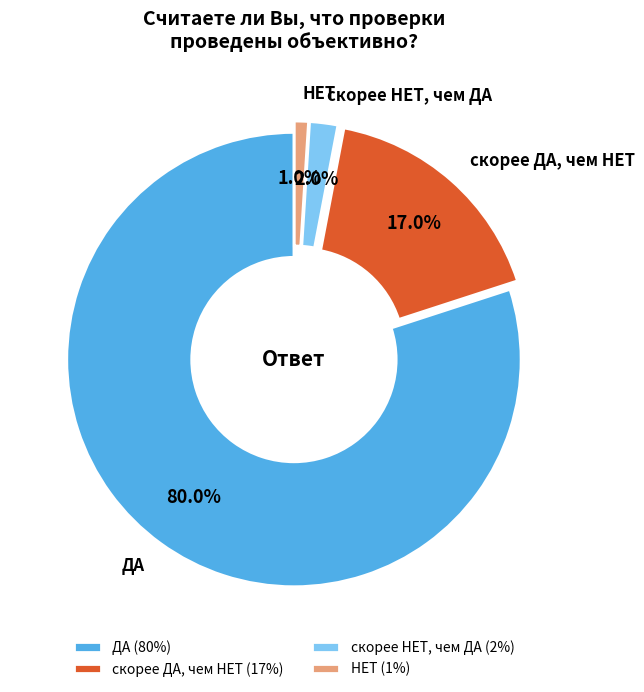

How many slices are in this pie chart?

4